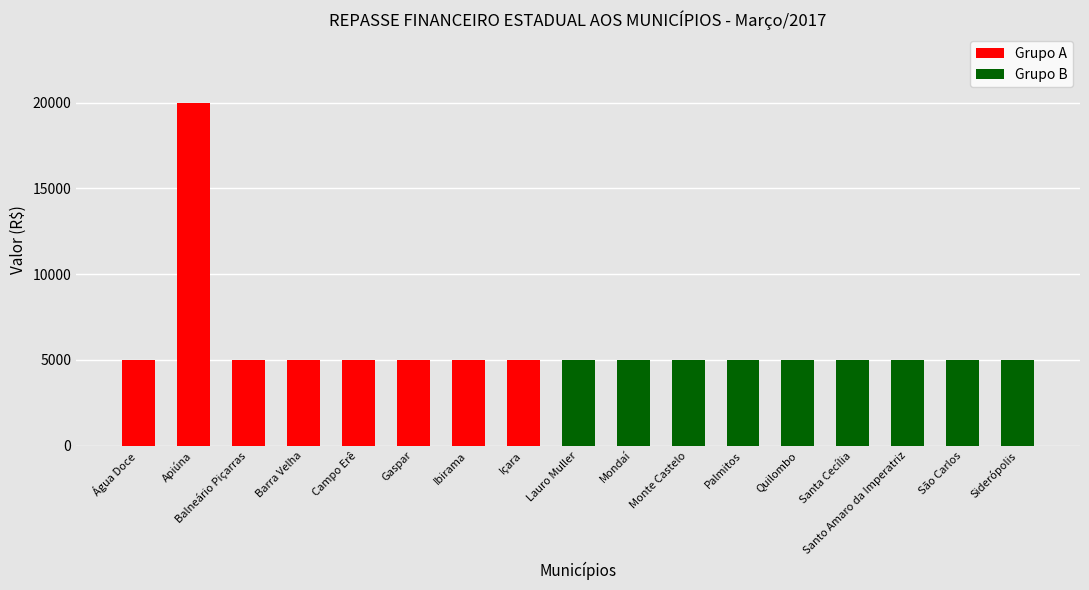

What is the difference between the maximum and second lowest values?

15000